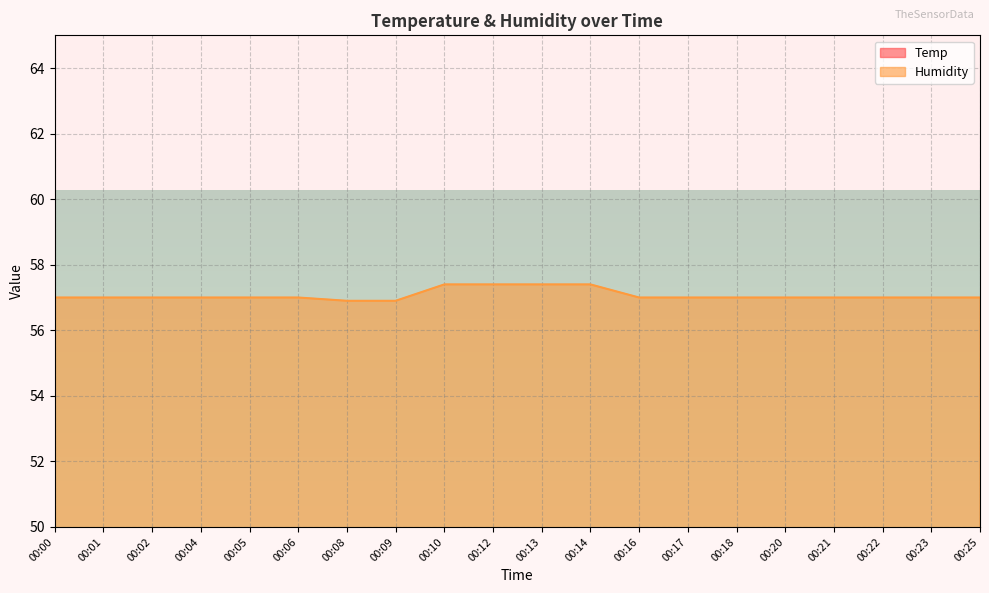

What is the highest value of the Humidity series?

57.4